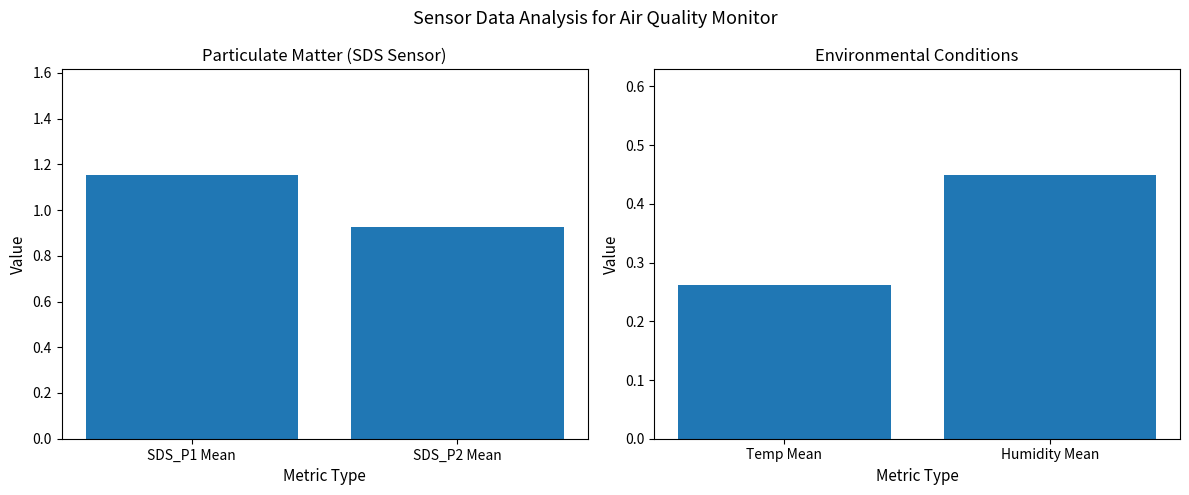

Rank the series by their maximum value, from lowest to highest.

Environment, Particulate (SDS)